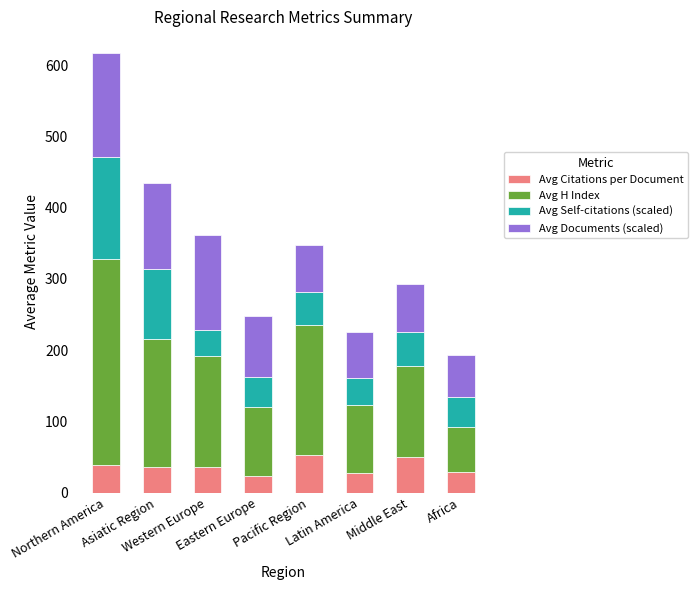

What is the difference between the maximum and second lowest values in the Avg Citations per Document series?

25.1